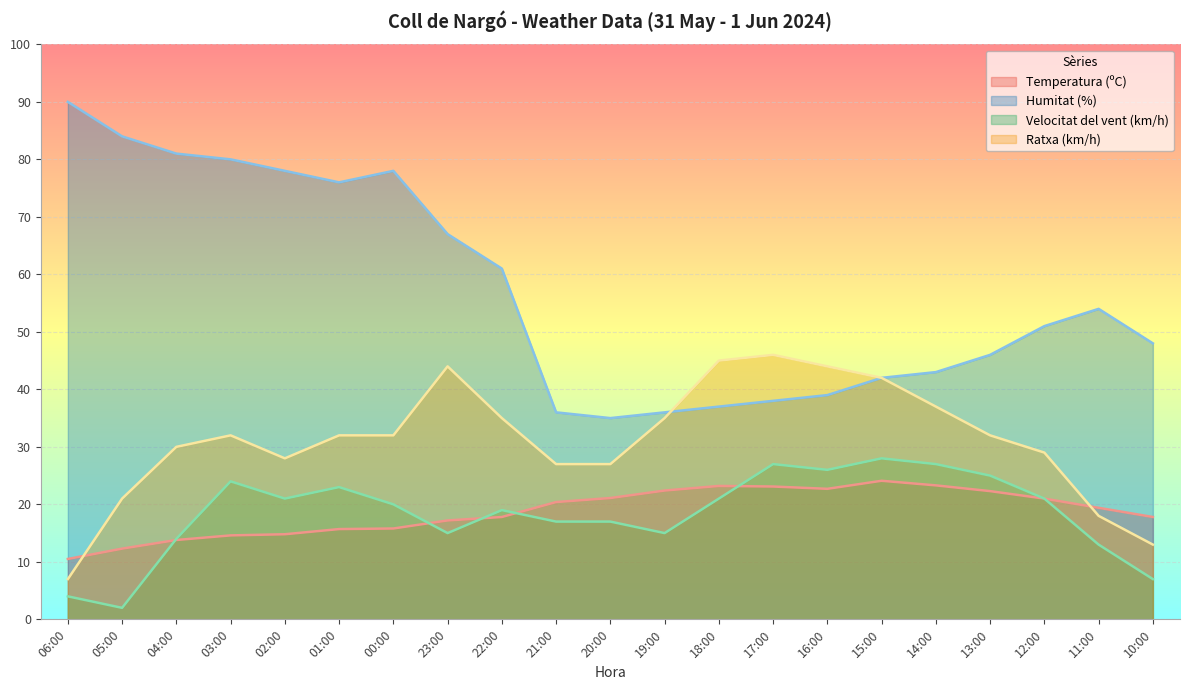

Reading left to right, what are all the values shown in this chart?

Temperatura (ºC): 10.5	12.3	13.8	14.6	14.8	15.7	15.8	17.2	17.8	20.4	21.1	22.4	23.2	23.1	22.7	24.1	23.3	22.3	21.0	19.4	17.8
Humitat (%): 90.0	84.0	81.0	80.0	78.0	76.0	78.0	67.0	61.0	36.0	35.0	36.0	37.0	38.0	39.0	42.0	43.0	46.0	51.0	54.0	48.0
Velocitat del vent (km/h): 4.0	2.0	14.0	24.0	21.0	23.0	20.0	15.0	19.0	17.0	17.0	15.0	21.0	27.0	26.0	28.0	27.0	25.0	21.0	13.0	7.0
Ratxa (km/h): 7.0	21.0	30.0	32.0	28.0	32.0	32.0	44.0	35.0	27.0	27.0	35.0	45.0	46.0	44.0	42.0	37.0	32.0	29.0	18.0	13.0